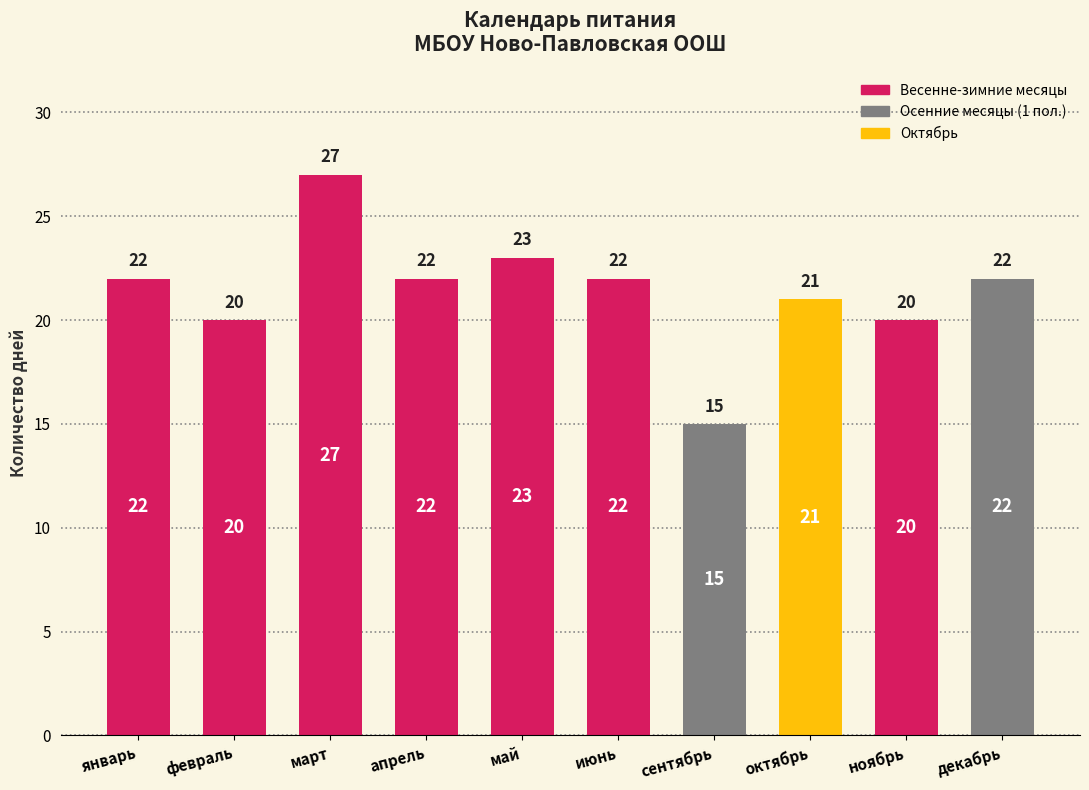

What is the label of the 7th bar from the right?

апрель